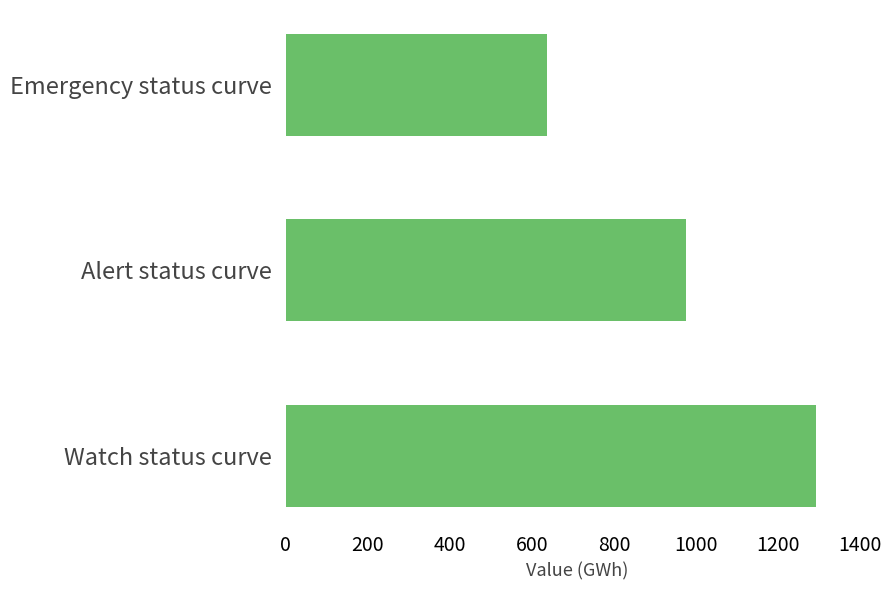

List the labels in order of value, smallest first.

Emergency status curve, Alert status curve, Watch status curve